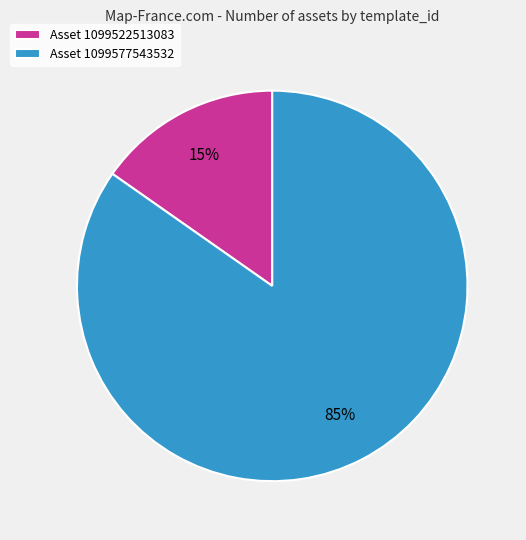

What is the largest slice in the pie chart?

Asset 1099577543532